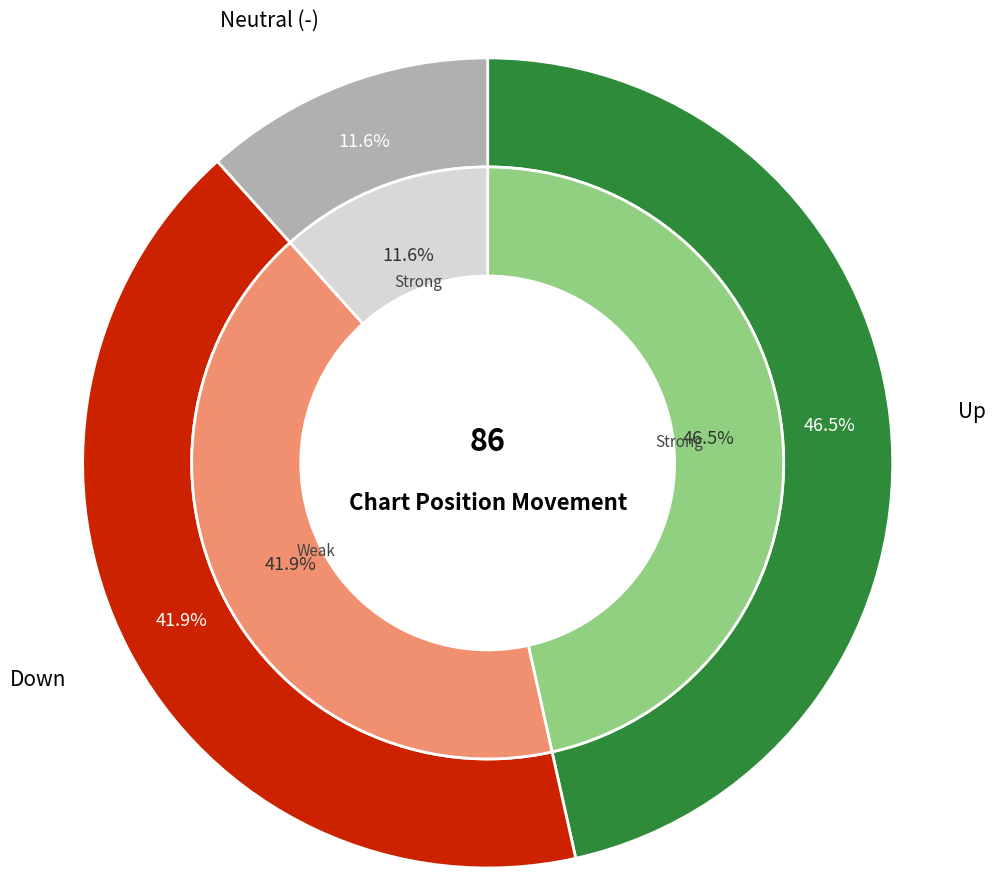

Count the number of slices in the pie.

3